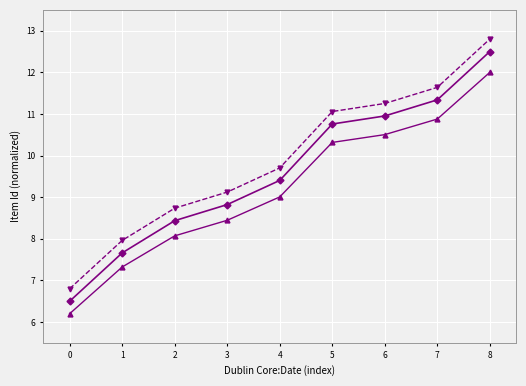

What is the spread (max minus min) of values at 5?

0.7